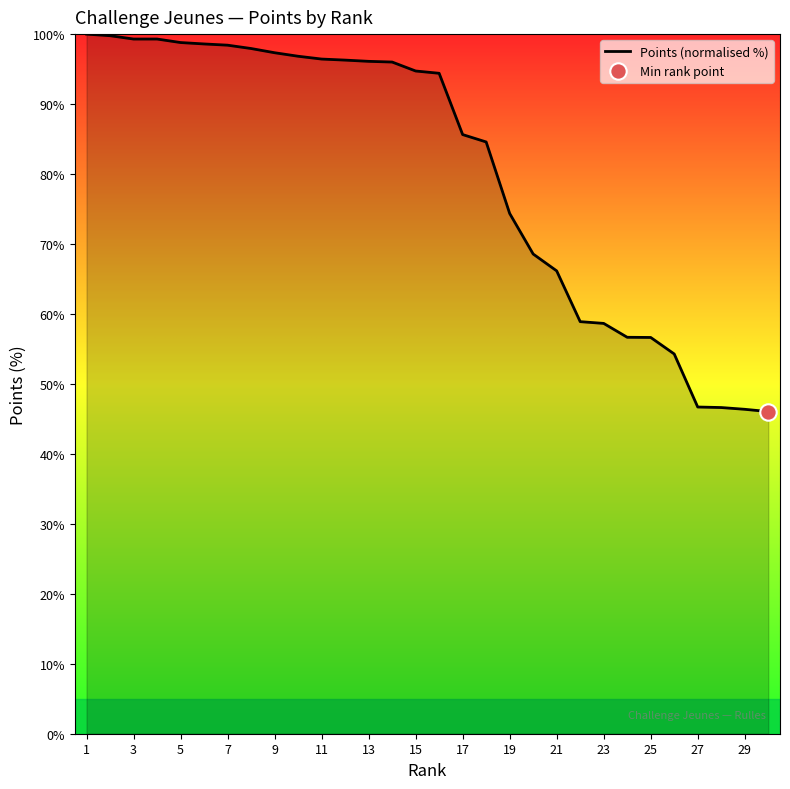

What is the smallest value displayed?

46.0